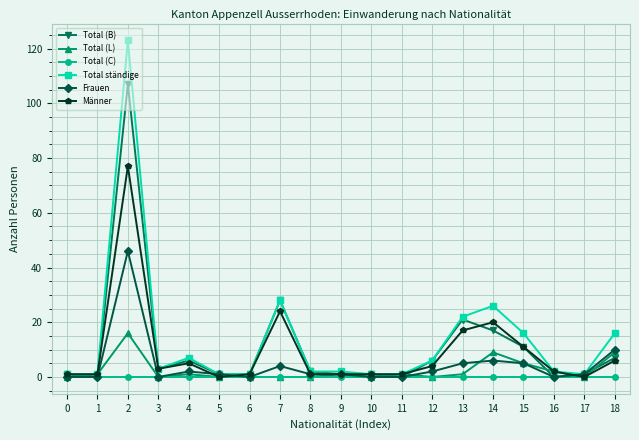

Between 10 and 13, which series saw the biggest shift?

Total ständige